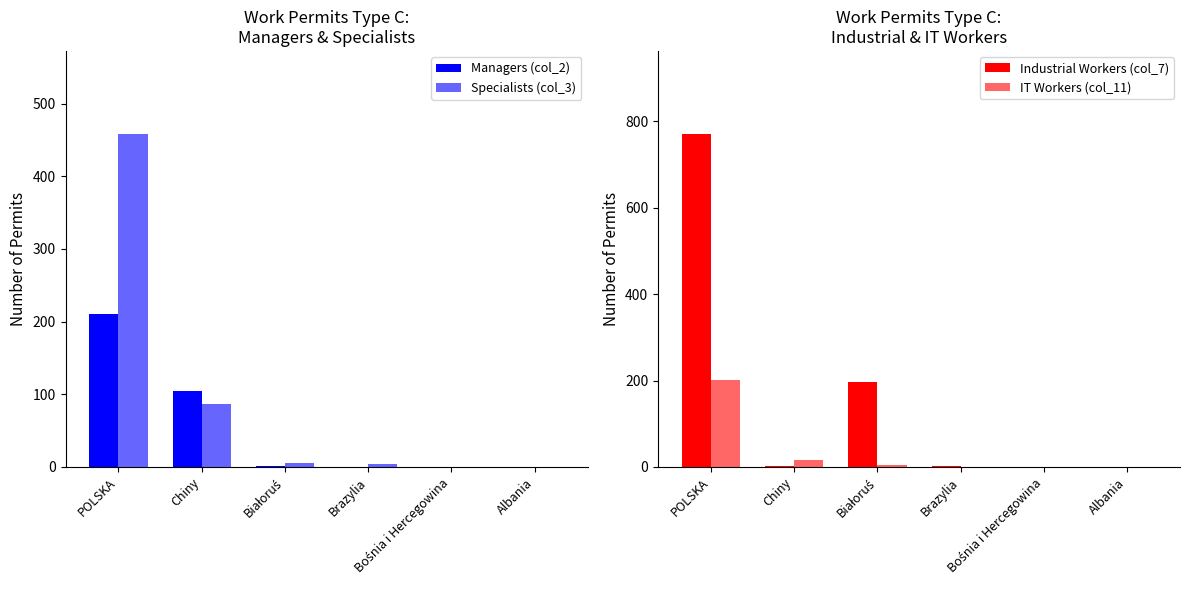

Does the chart contain stacked bars?

No